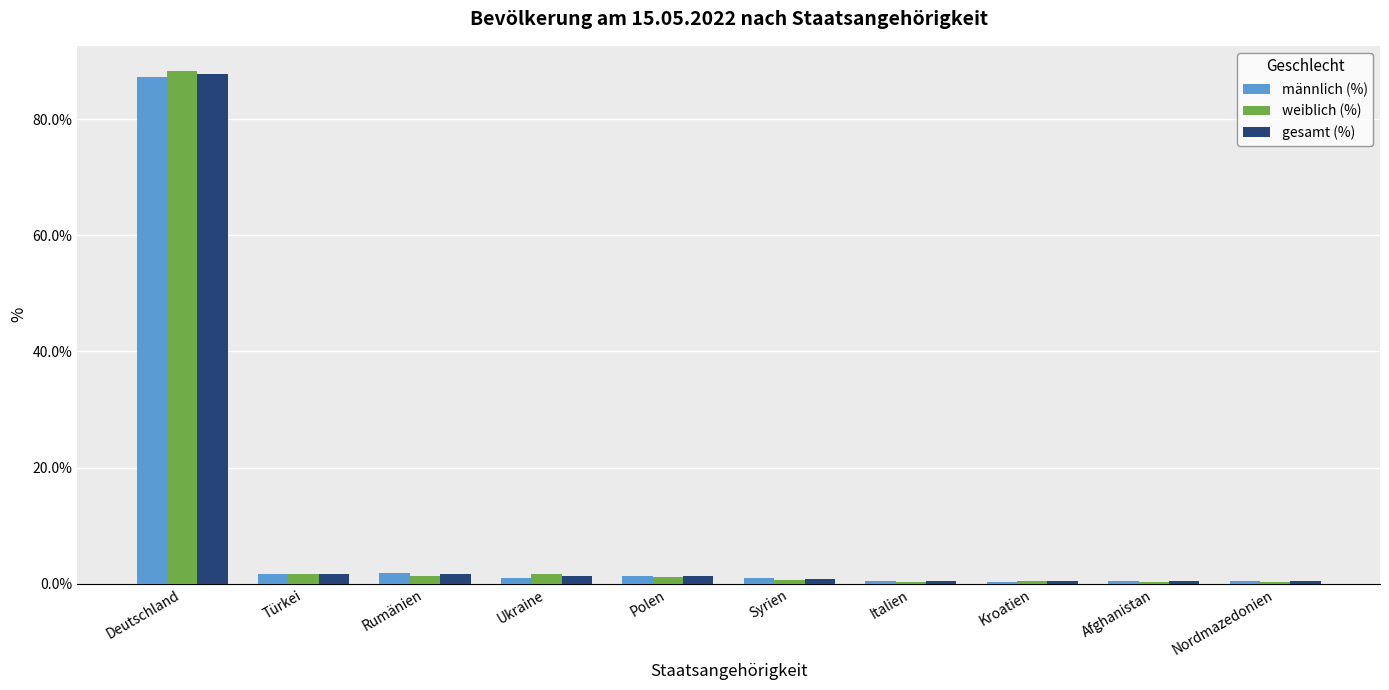

What is the sum of the weiblich (%) values at Italien and Ukraine?

1.9